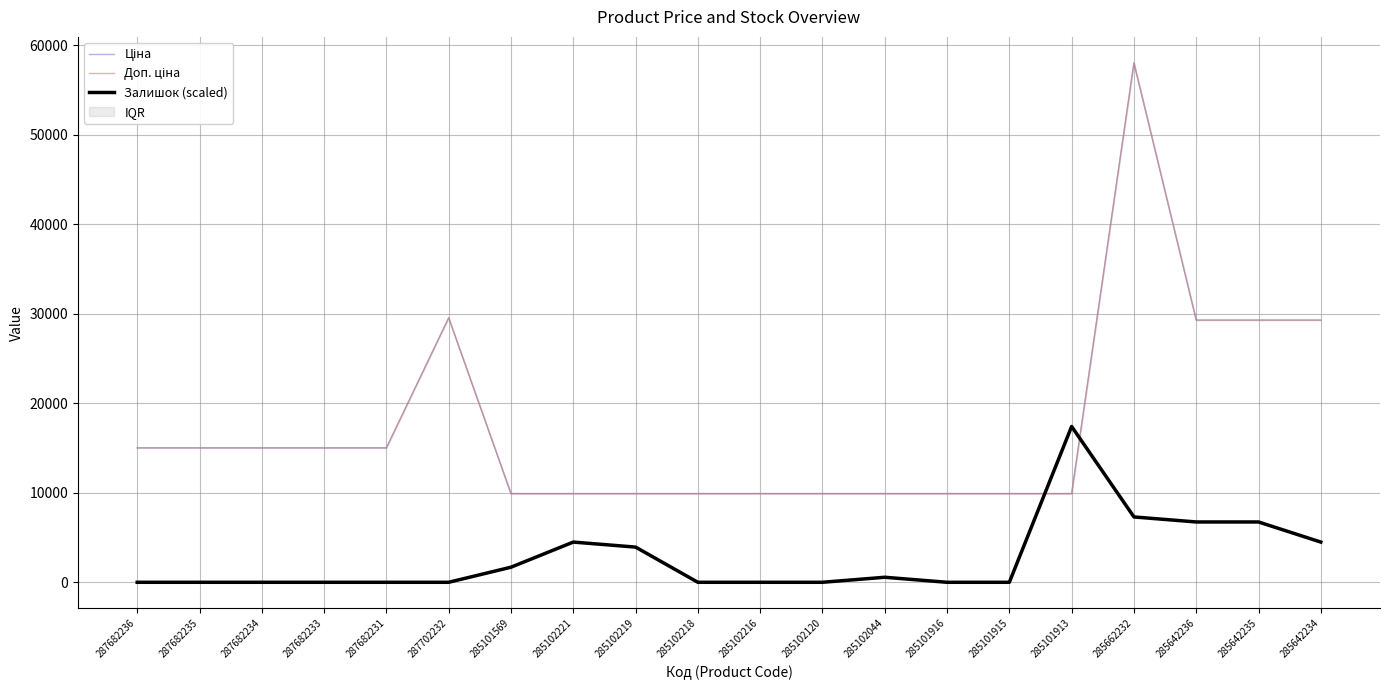

What is the average value of the Доп. ціна series?

17482.6